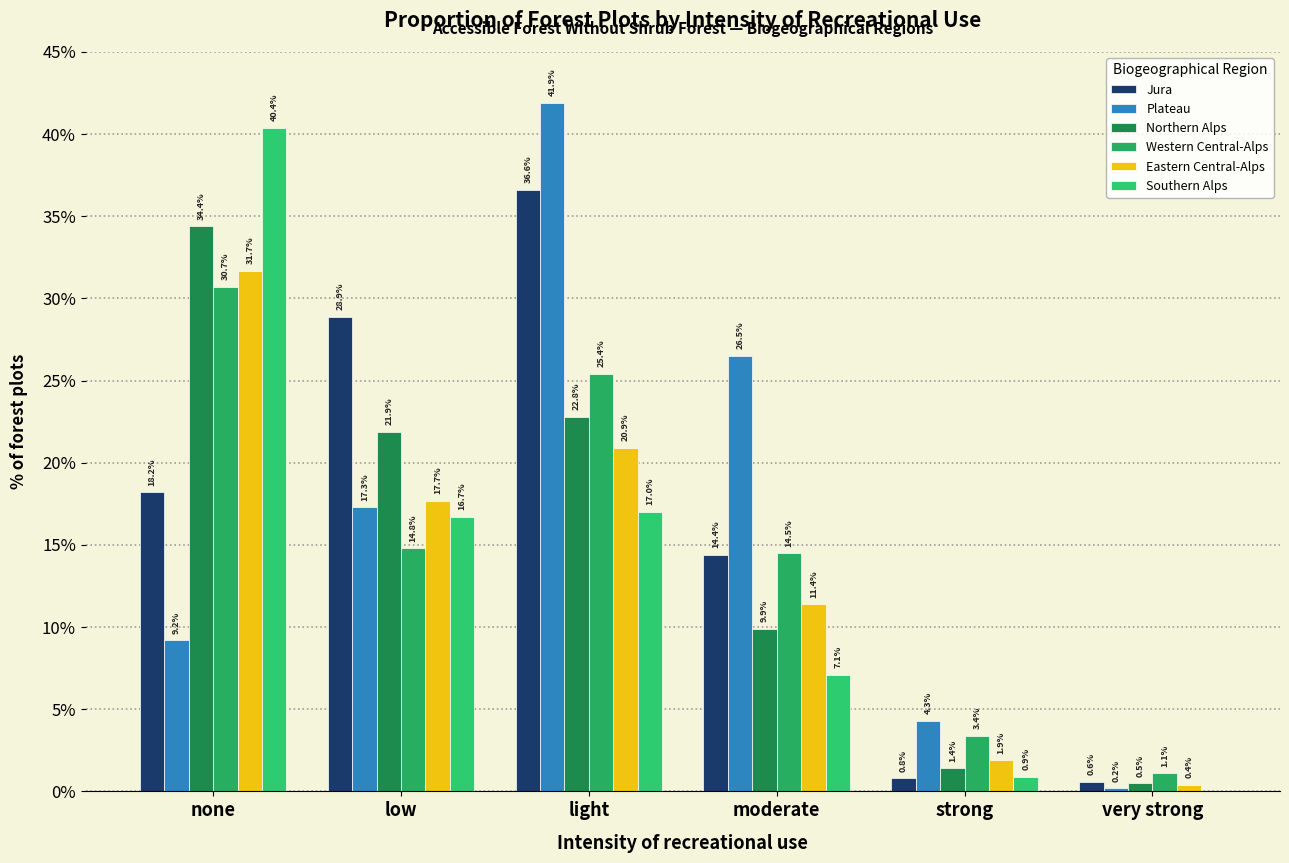

How many categories are shown in the chart?

6